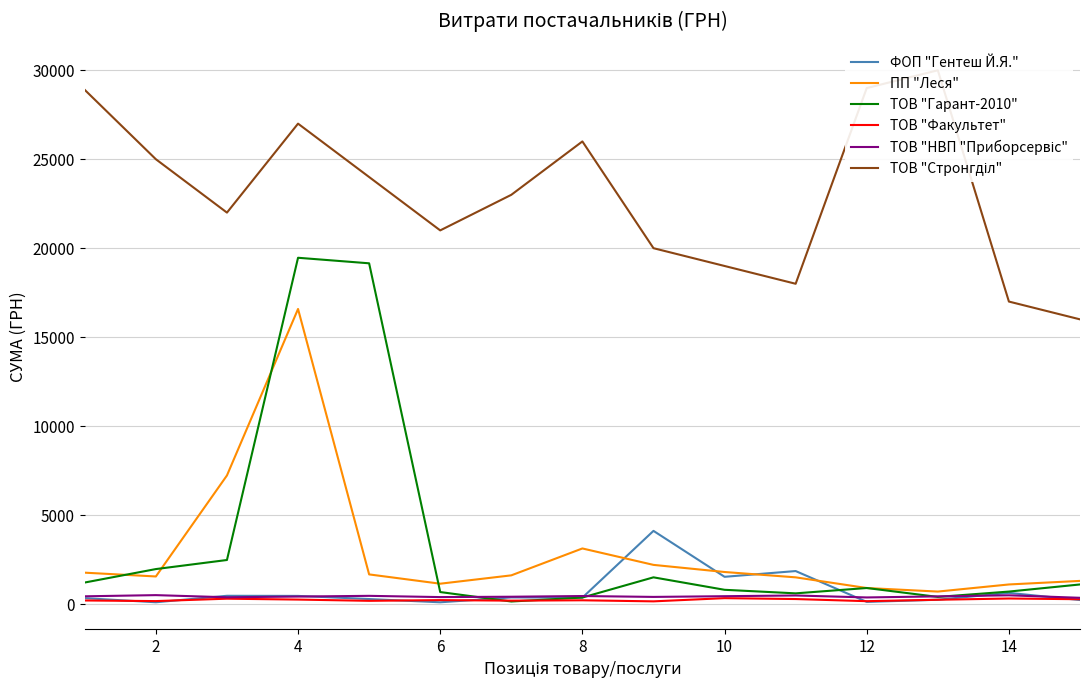

What are all the series names shown in the legend?

ФОП "Гентеш Й.Я.", ПП "Леся", ТОВ "Гарант-2010", ТОВ "Факультет", ТОВ "НВП "Приборсервіс", ТОВ "Стронгділ"